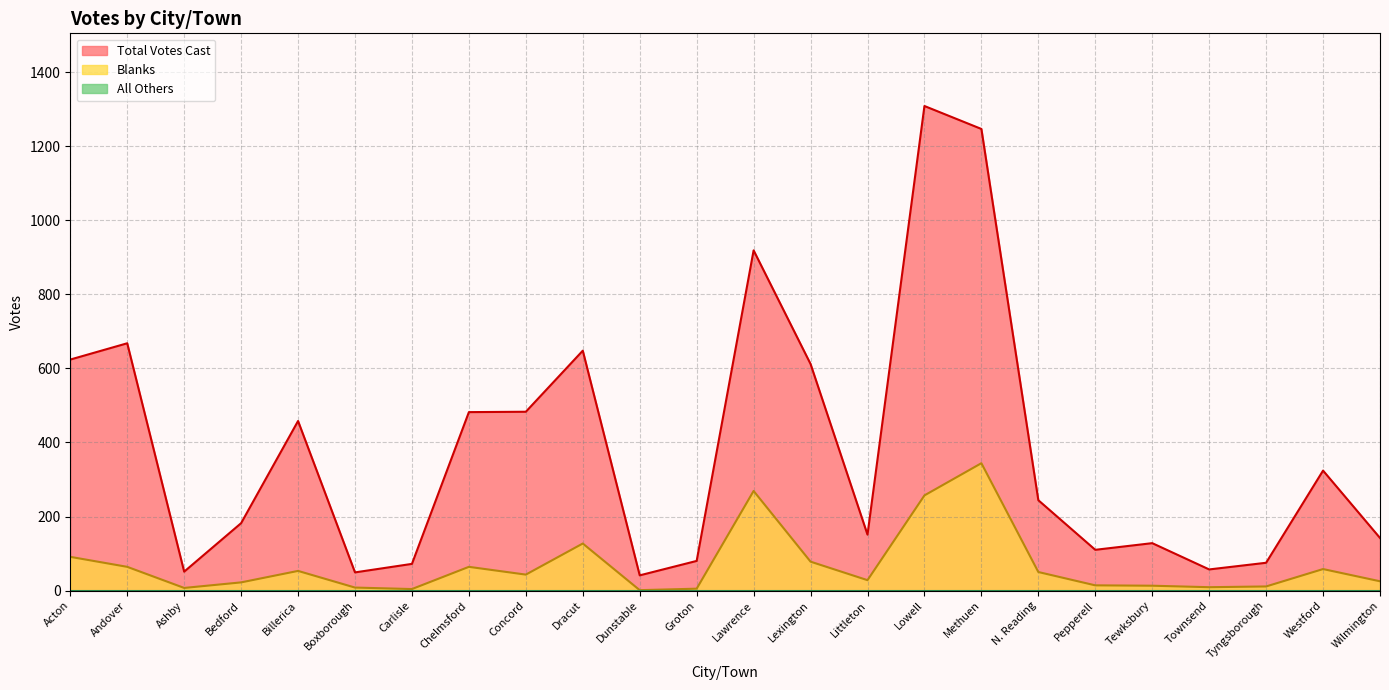

What is the difference between the second highest and second lowest values in the Total Votes Cast series?

1198